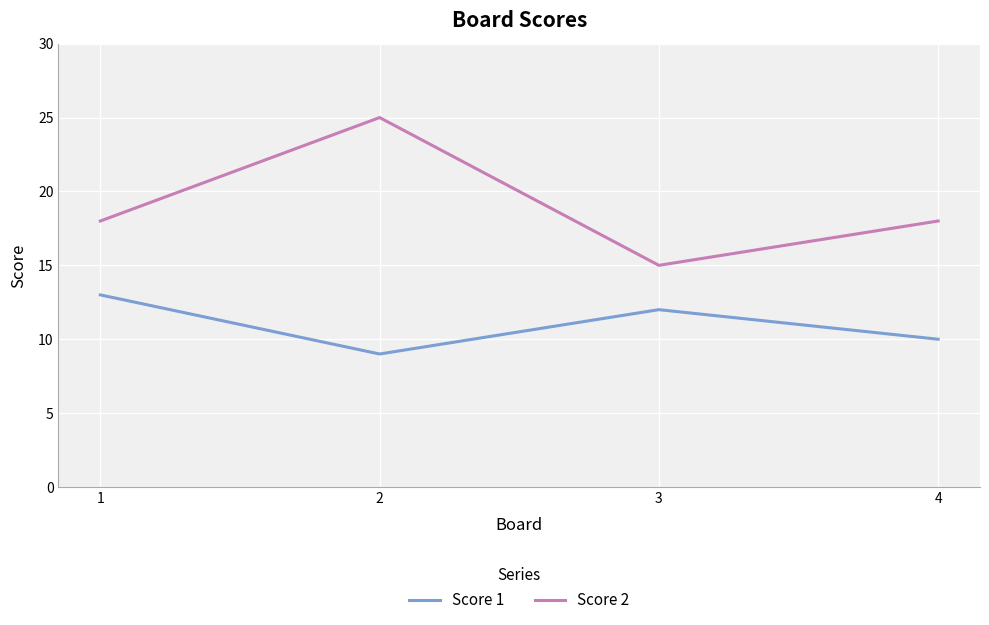

True or false: Score 2 and Score 1 cross at least once.

False